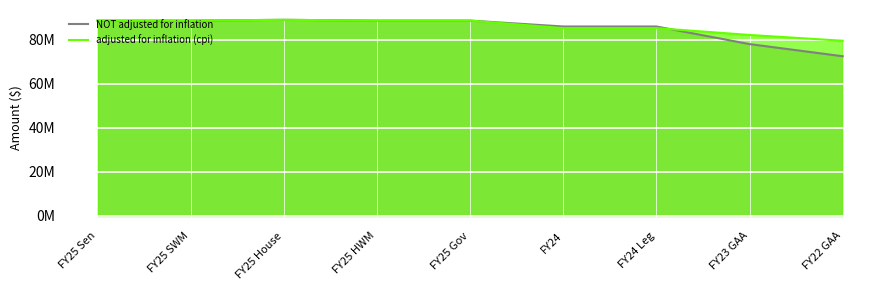

How many interior local valleys does the NOT adjusted for inflation series have?

1